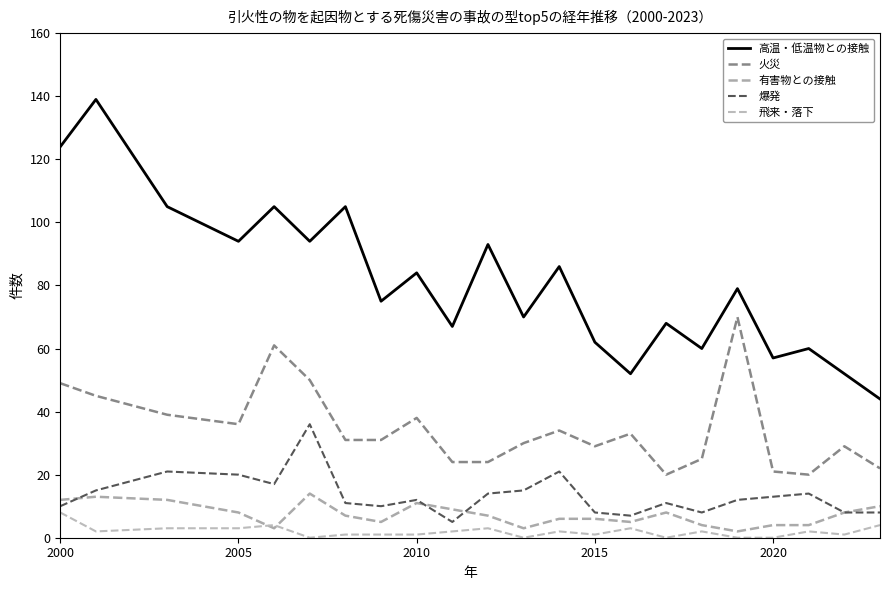

True or false: 高温・低温物との接触 has more than 2 interior local peaks.

True